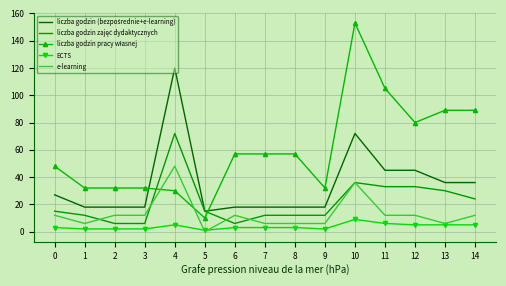

What is the greatest value displayed?

153